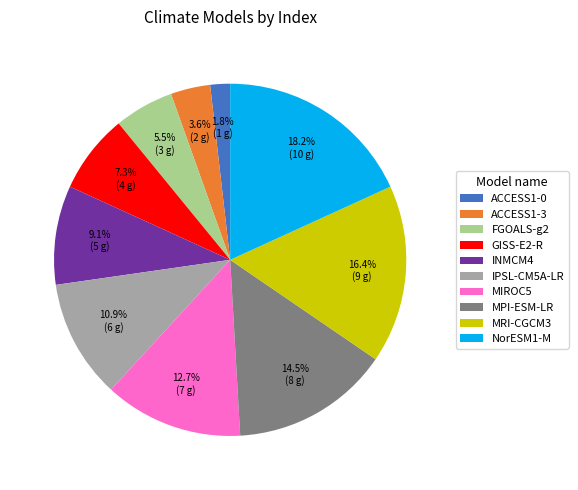

How many segments does this pie chart have?

10